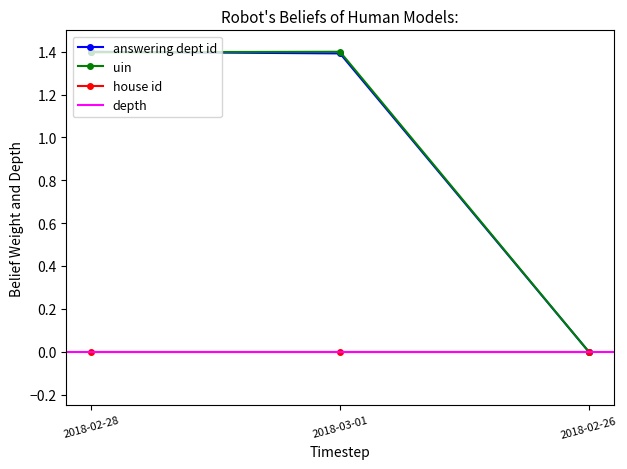

Which category has the lowest value in the uin series?

2018-02-26